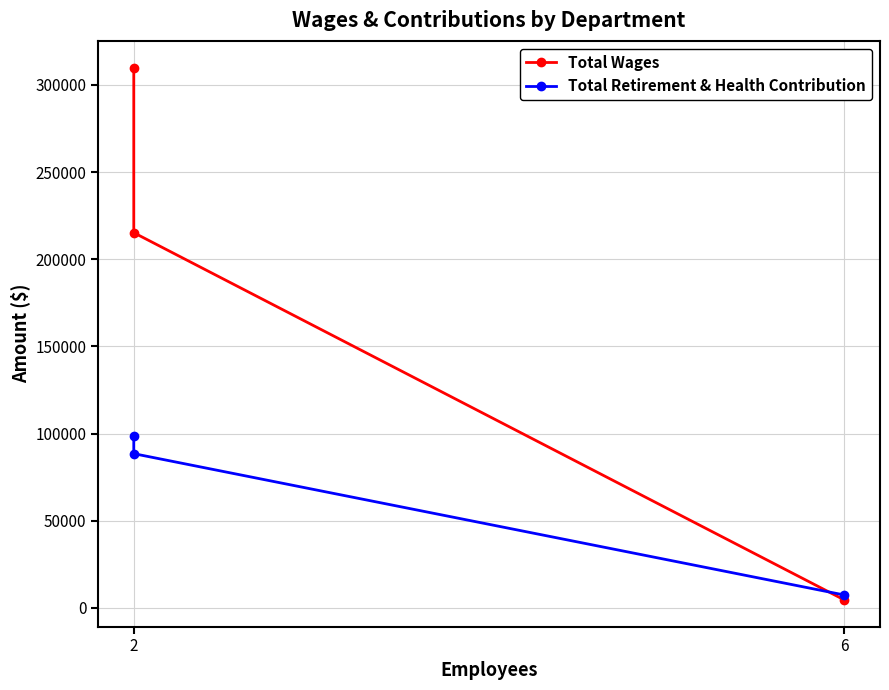

How many data points in Total Retirement & Health Contribution are above 88462?

1